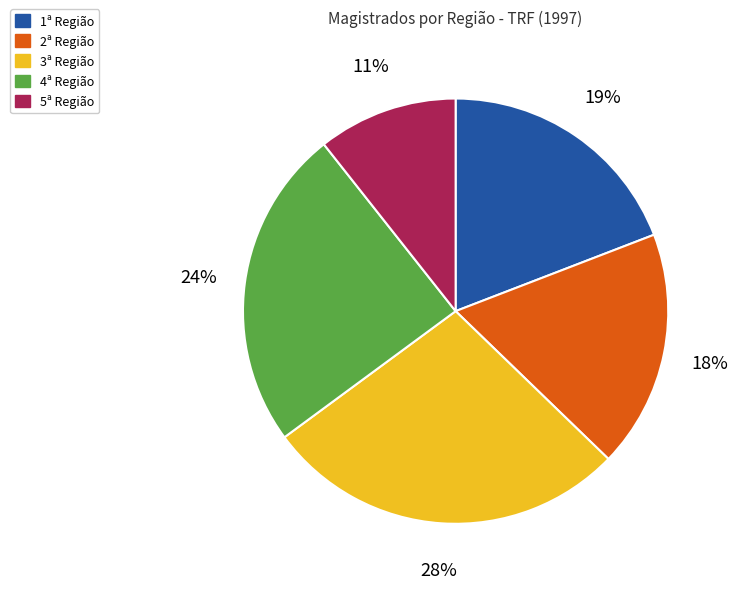

Which category has the smallest portion of the pie?

5ª Região